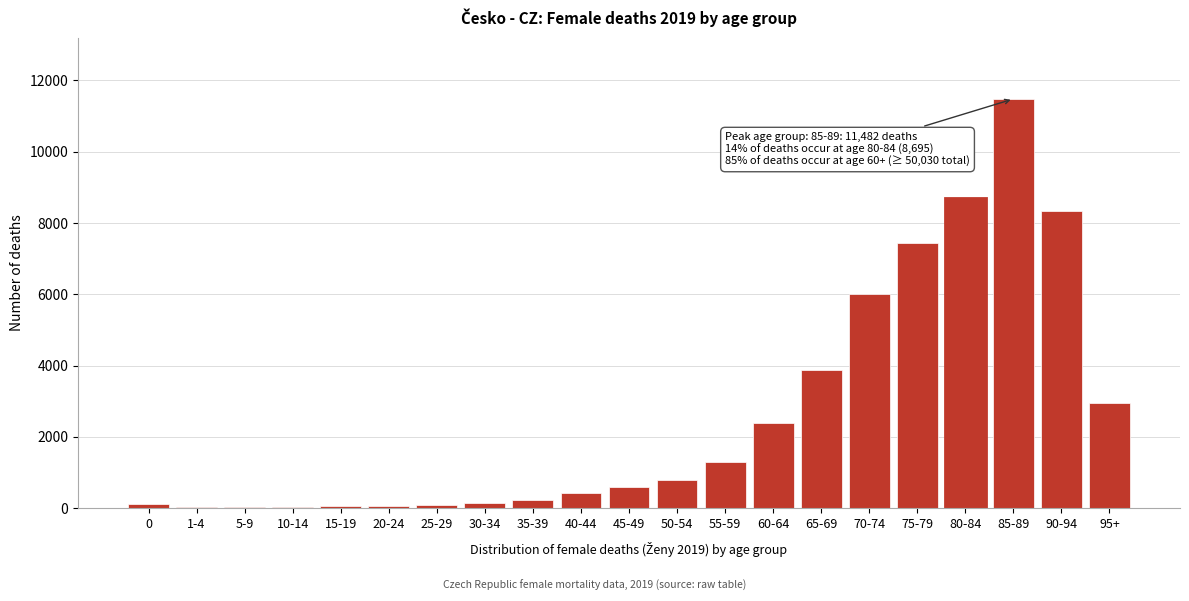

At which label is the value closest to 5753?

70-74